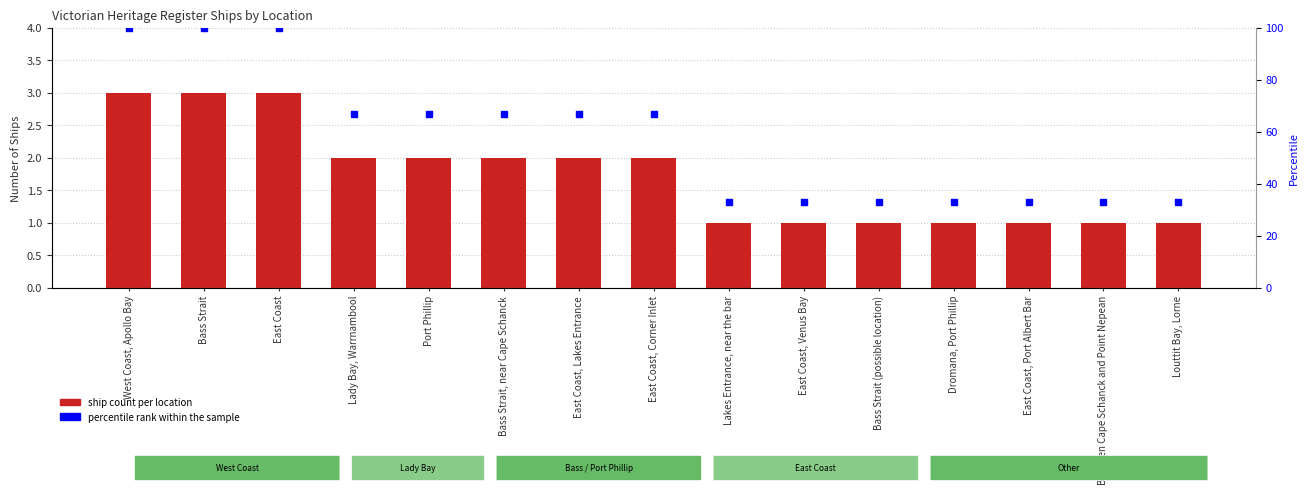

At which category is the sum across all series the highest?

West Coast, Apollo Bay